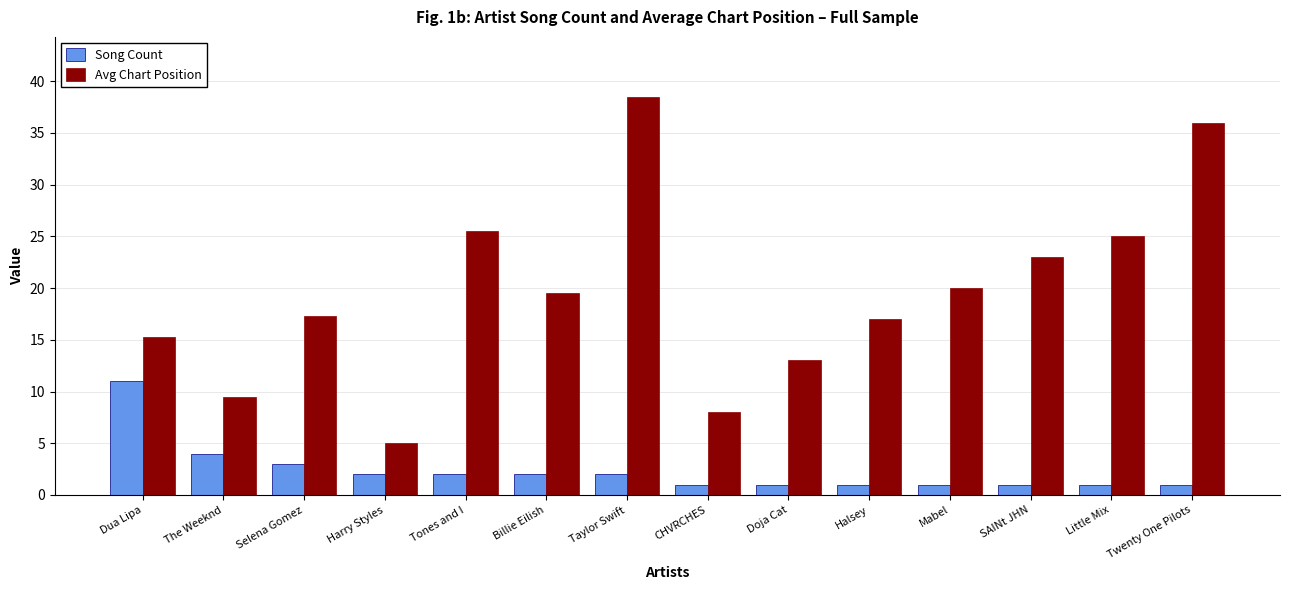

What is the label of the 4th bar from the left?

Harry Styles